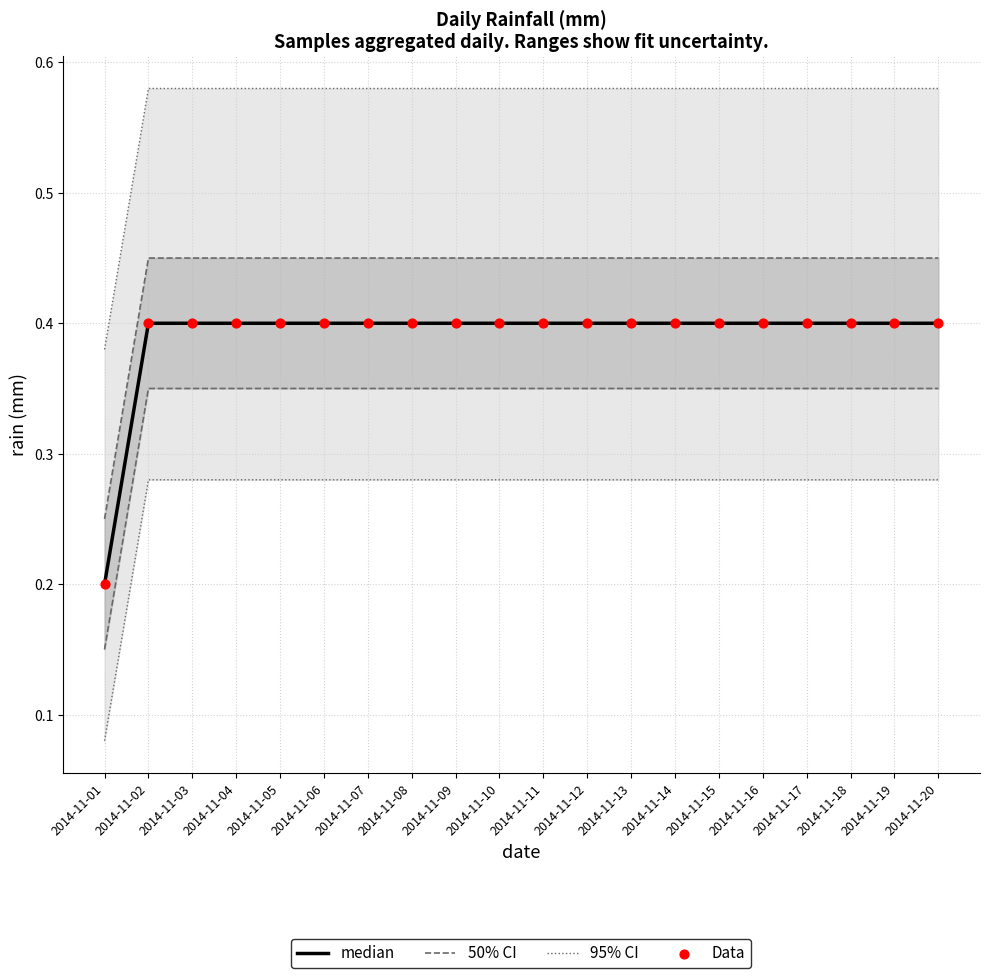

What is the total value across all series at 2014-11-07?

0.8